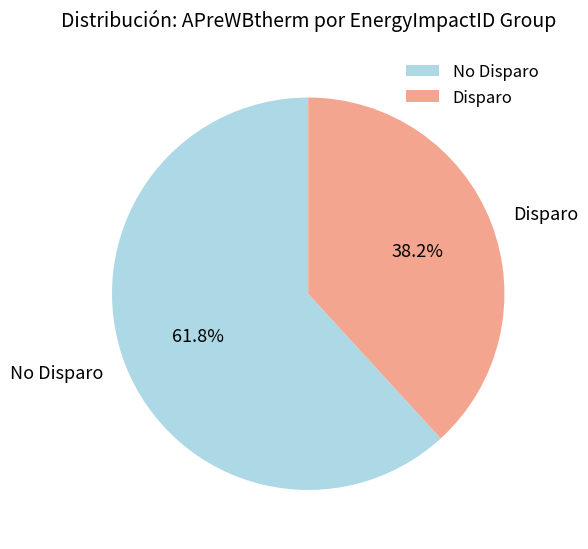

Which has a higher value, Disparo or No Disparo?

No Disparo